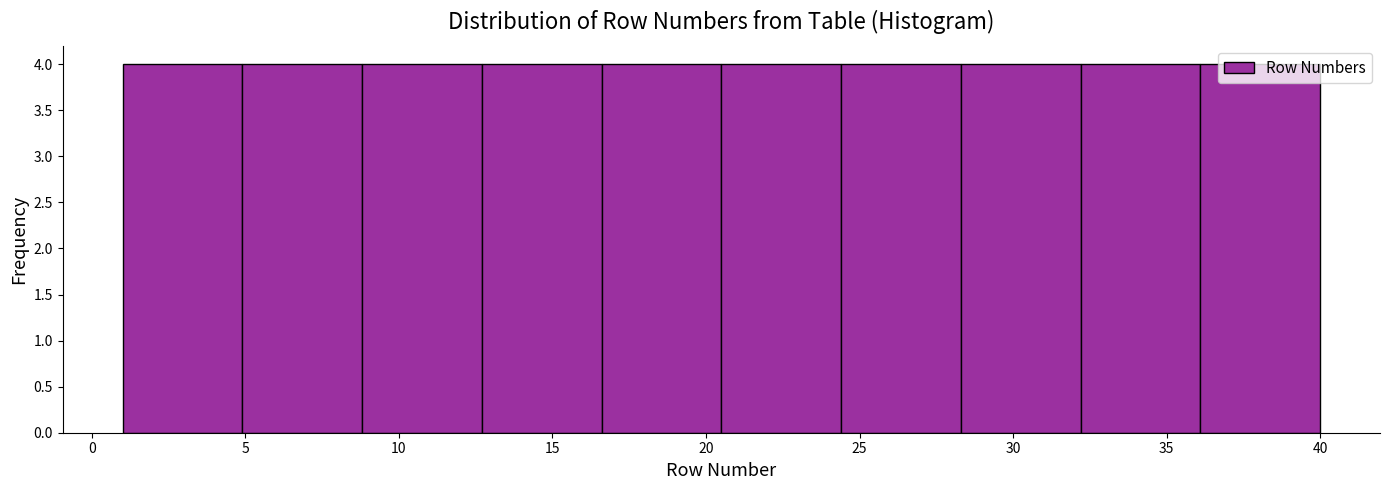

Reading left to right, transcribe this chart: for each bar, give the range it covers on the x-axis and its height. Neither the bar edges nor the heights are printed on the chart, so give them approximately, as read against the axes.

1.0 to 4.9: 4
4.9 to 8.8: 4
8.8 to 12.7: 4
12.7 to 16.6: 4
16.6 to 20.5: 4
20.5 to 24.4: 4
24.4 to 28.3: 4
28.3 to 32.2: 4
32.2 to 36.1: 4
36.1 to 40.0: 4